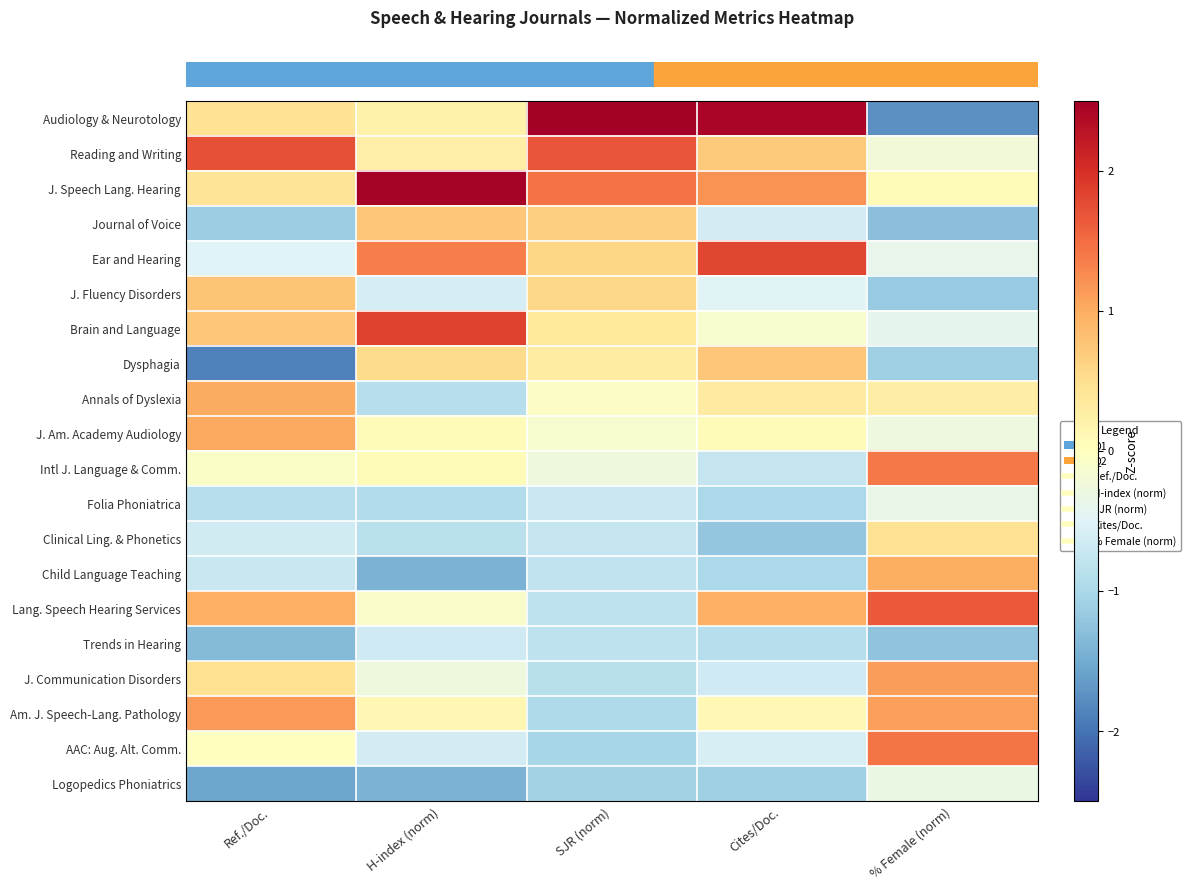

At how many categories does at least one series exceed 2?

3